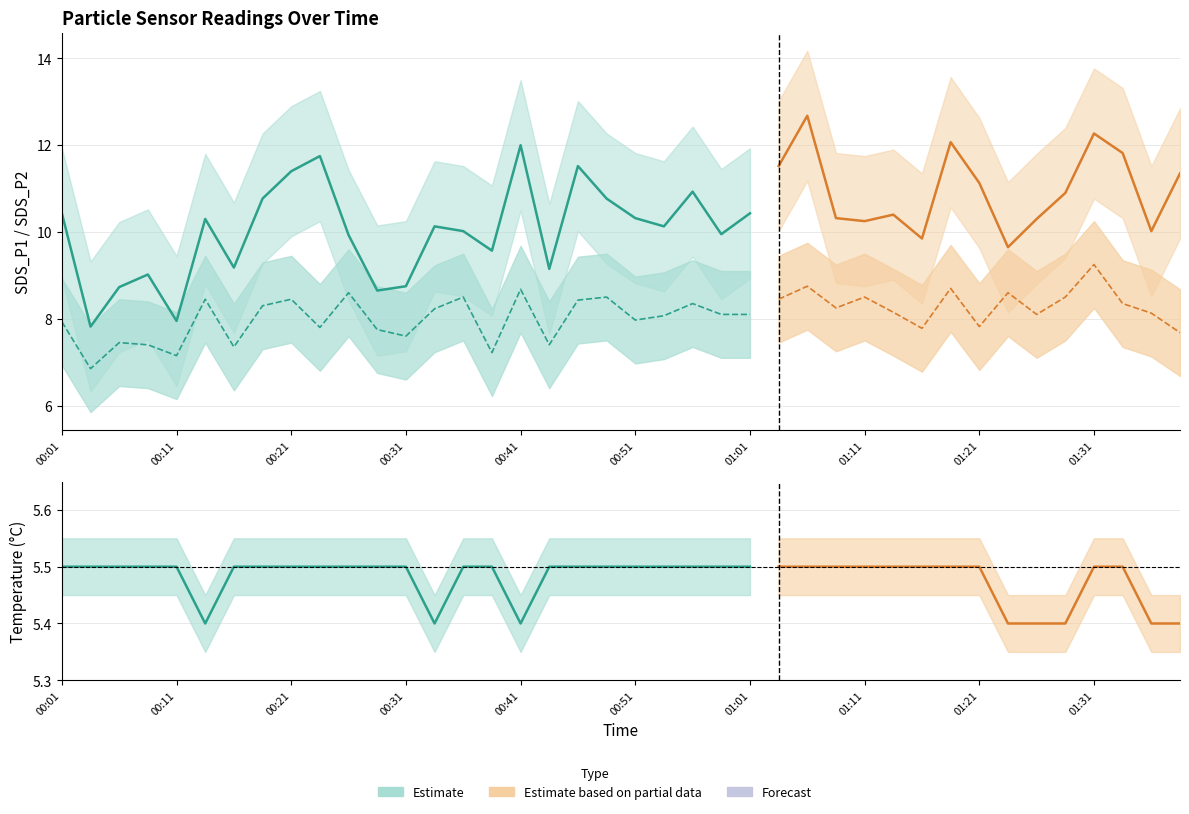

What is the difference between the SDS_P2 values at 01:26 and 01:08?

0.2